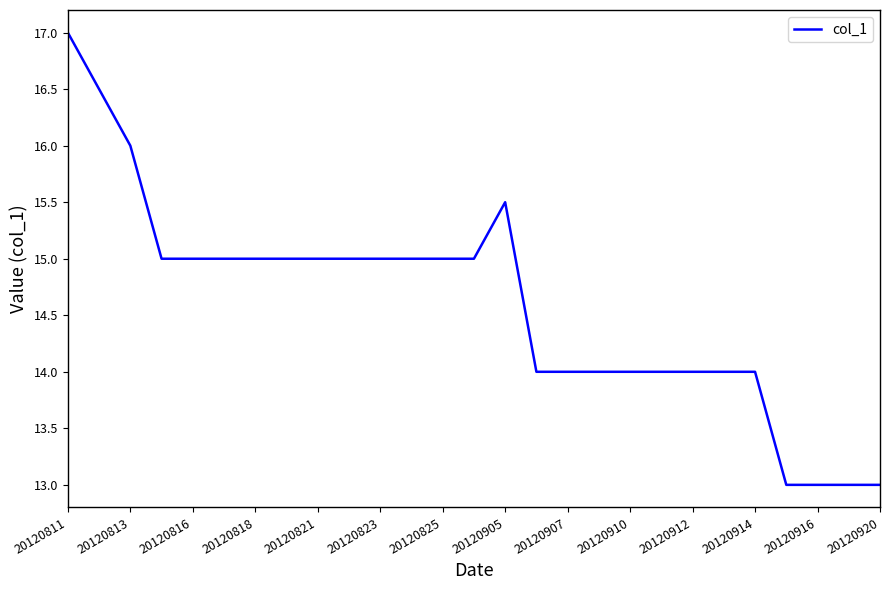

What is the greatest value displayed?

17.0